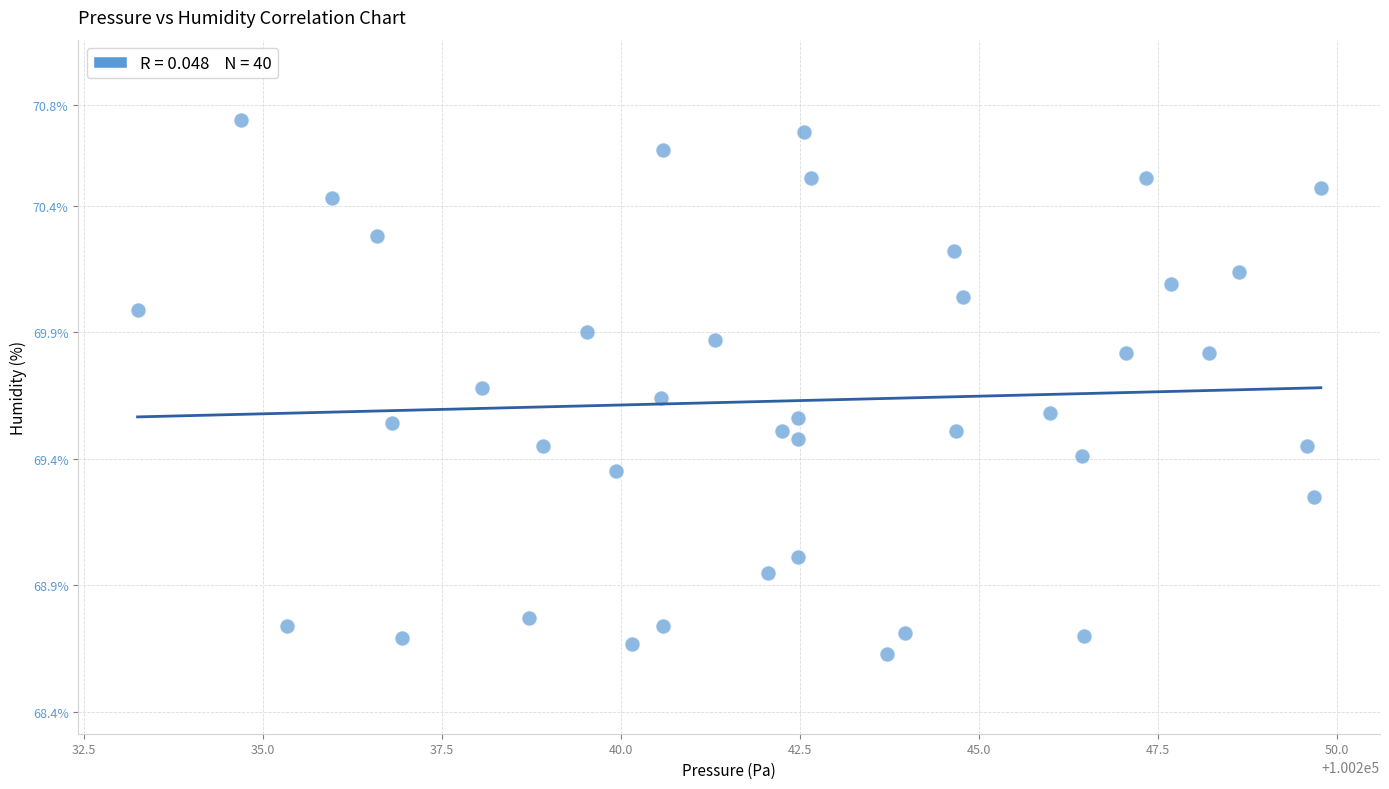

What is the range of Y values (max minus min)?

2.1